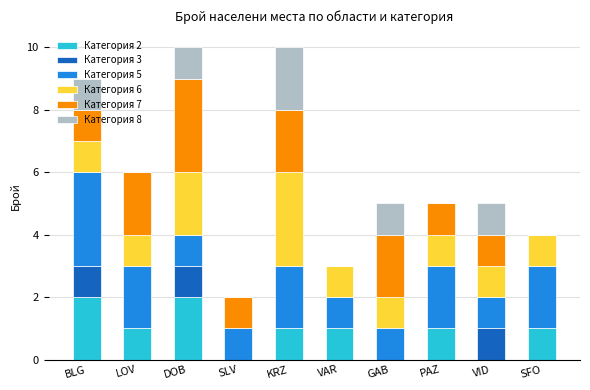

What are all the series names shown in the legend?

Категория 2, Категория 3, Категория 5, Категория 6, Категория 7, Категория 8